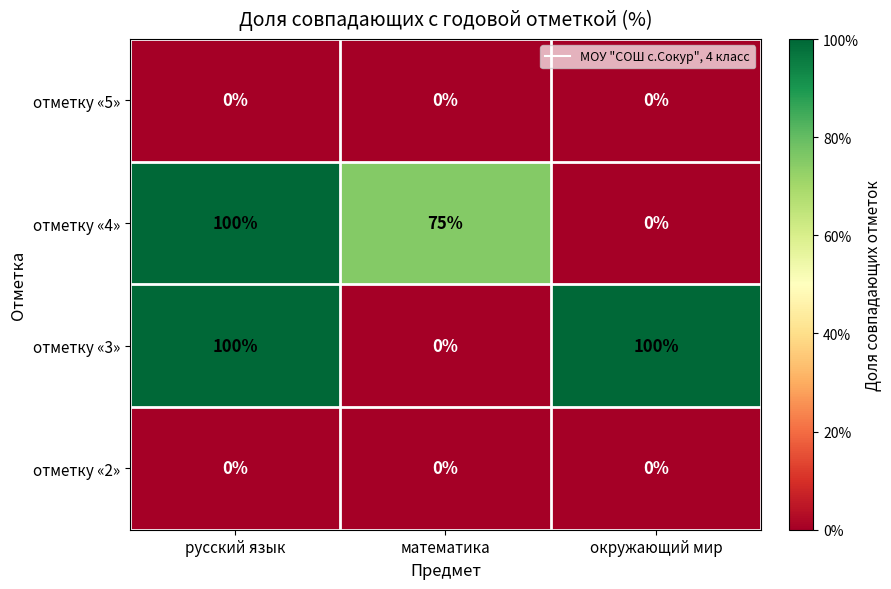

Count the number of data series in this chart.

4